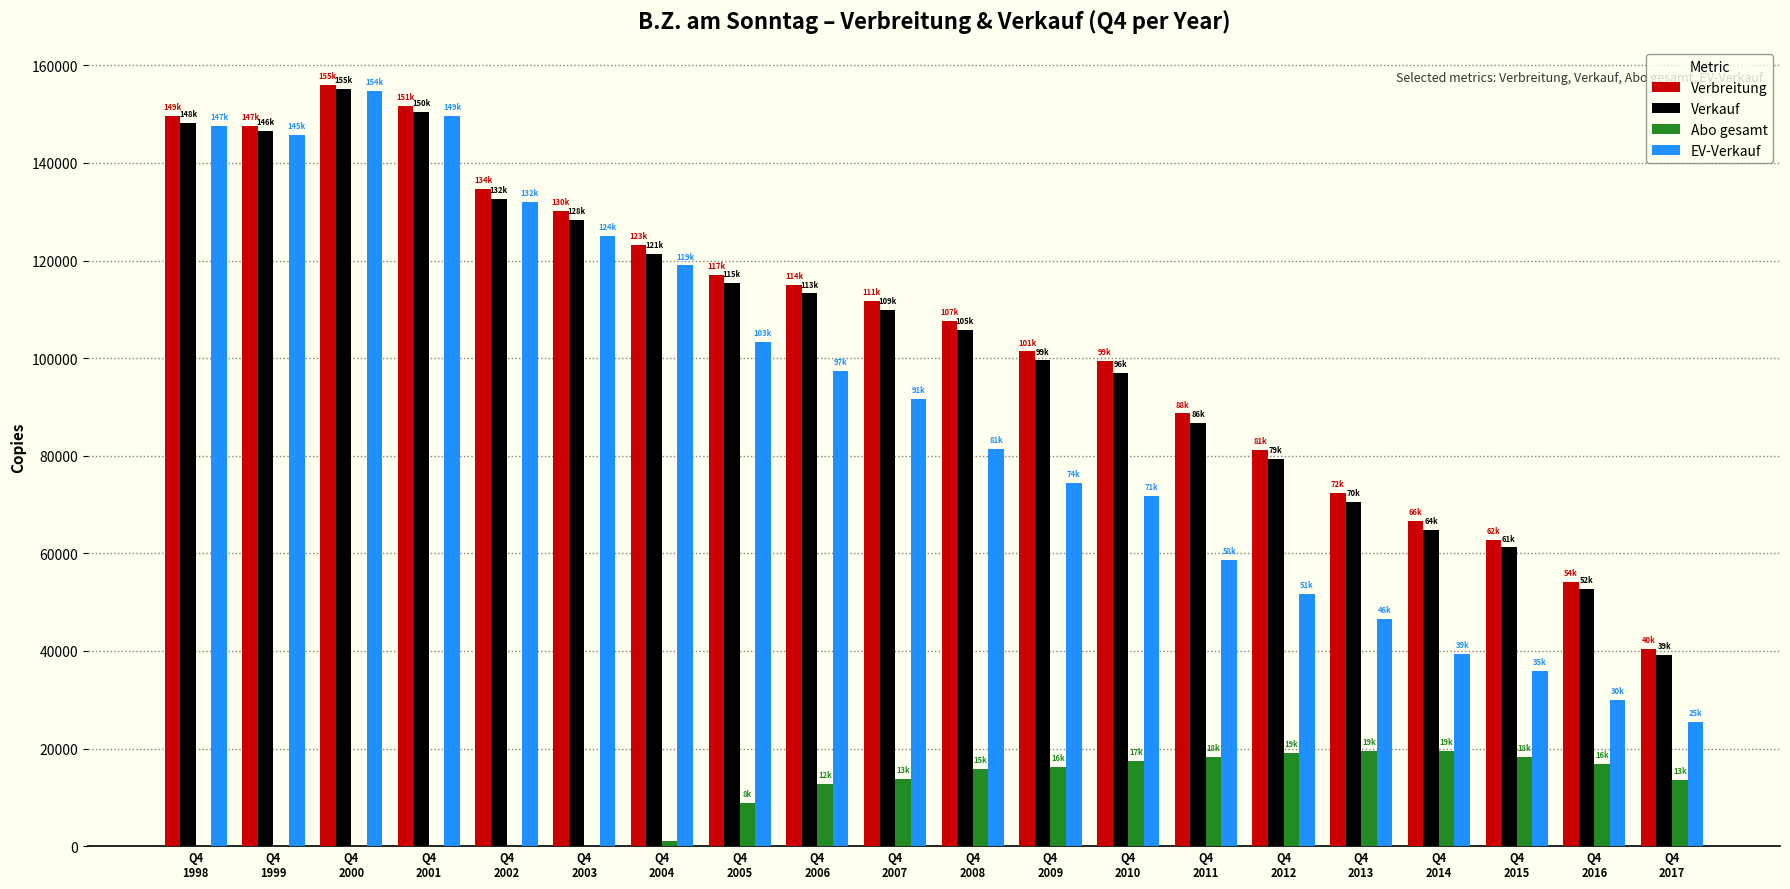

What is the maximum value shown in the chart?

155910